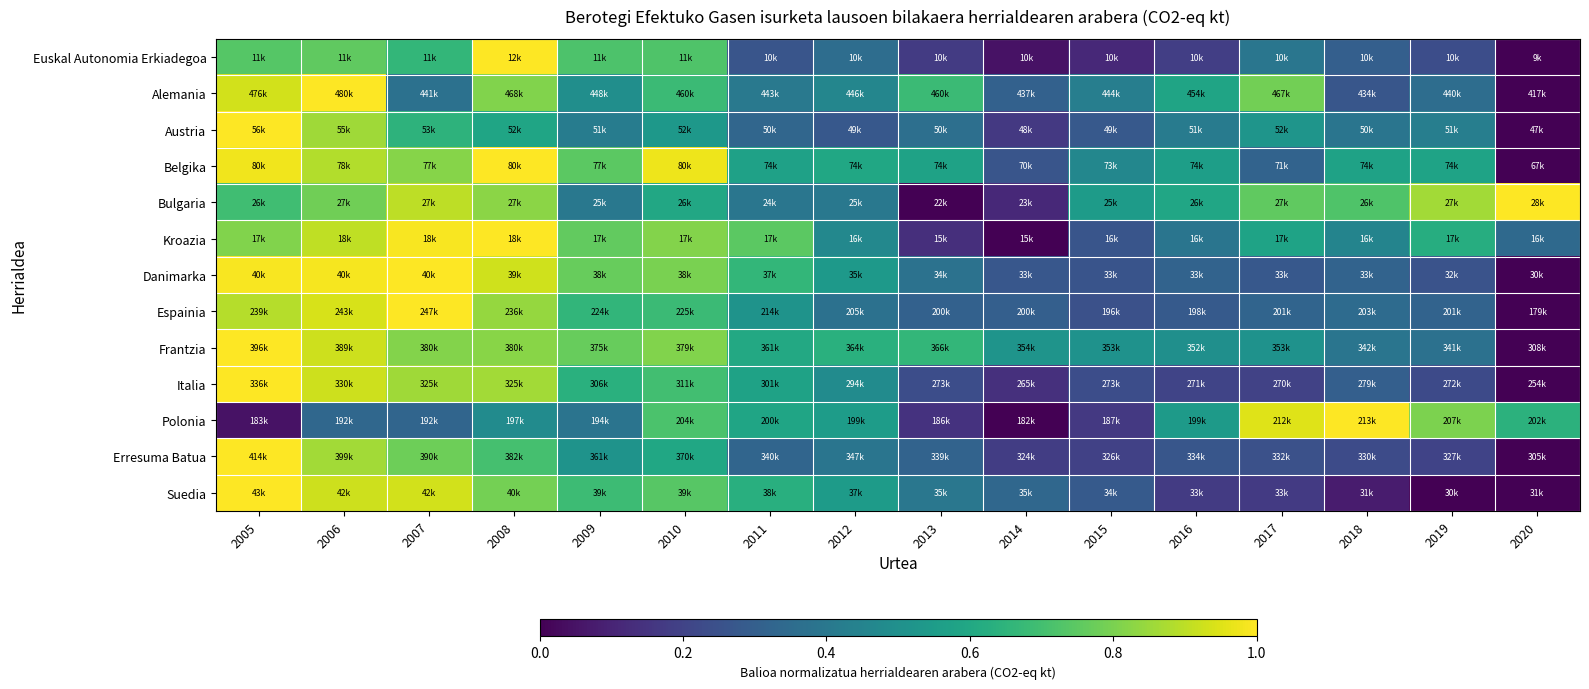

Reading right to left, list all the values displayed in this chart.

Euskal Autonomia Erkiadegoa: 2020=0.0	2019=0.2	2018=0.3	2017=0.4	2016=0.2	2015=0.1	2014=0.0	2013=0.2	2012=0.4	2011=0.3	2010=0.7	2009=0.7	2008=1.0	2007=0.7	2006=0.8	2005=0.7
Alemania: 2020=0.0	2019=0.4	2018=0.3	2017=0.8	2016=0.6	2015=0.4	2014=0.3	2013=0.7	2012=0.5	2011=0.4	2010=0.7	2009=0.5	2008=0.8	2007=0.4	2006=1.0	2005=0.9
Austria: 2020=0.0	2019=0.4	2018=0.4	2017=0.5	2016=0.4	2015=0.3	2014=0.2	2013=0.4	2012=0.3	2011=0.3	2010=0.5	2009=0.4	2008=0.6	2007=0.6	2006=0.9	2005=1.0
Belgika: 2020=0.0	2019=0.6	2018=0.6	2017=0.3	2016=0.6	2015=0.5	2014=0.3	2013=0.6	2012=0.6	2011=0.6	2010=1.0	2009=0.7	2008=1.0	2007=0.8	2006=0.9	2005=1.0
Bulgaria: 2020=1.0	2019=0.9	2018=0.7	2017=0.8	2016=0.6	2015=0.5	2014=0.1	2013=0.0	2012=0.4	2011=0.4	2010=0.6	2009=0.4	2008=0.8	2007=0.9	2006=0.8	2005=0.7
Kroazia: 2020=0.3	2019=0.6	2018=0.5	2017=0.6	2016=0.4	2015=0.3	2014=0.0	2013=0.1	2012=0.5	2011=0.7	2010=0.8	2009=0.8	2008=1.0	2007=1.0	2006=0.9	2005=0.8
Danimarka: 2020=0.0	2019=0.3	2018=0.3	2017=0.3	2016=0.3	2015=0.3	2014=0.3	2013=0.4	2012=0.5	2011=0.7	2010=0.8	2009=0.8	2008=0.9	2007=1.0	2006=1.0	2005=1.0
Espainia: 2020=0.0	2019=0.3	2018=0.4	2017=0.3	2016=0.3	2015=0.2	2014=0.3	2013=0.3	2012=0.4	2011=0.5	2010=0.7	2009=0.7	2008=0.8	2007=1.0	2006=0.9	2005=0.9
Frantzia: 2020=0.0	2019=0.4	2018=0.4	2017=0.5	2016=0.5	2015=0.5	2014=0.5	2013=0.7	2012=0.6	2011=0.6	2010=0.8	2009=0.8	2008=0.8	2007=0.8	2006=0.9	2005=1.0
Italia: 2020=0.0	2019=0.2	2018=0.3	2017=0.2	2016=0.2	2015=0.2	2014=0.1	2013=0.2	2012=0.5	2011=0.6	2010=0.7	2009=0.6	2008=0.9	2007=0.9	2006=0.9	2005=1.0
Polonia: 2020=0.6	2019=0.8	2018=1.0	2017=1.0	2016=0.5	2015=0.2	2014=0.0	2013=0.1	2012=0.6	2011=0.6	2010=0.7	2009=0.4	2008=0.5	2007=0.3	2006=0.3	2005=0.0
Erresuma Batua: 2020=0.0	2019=0.2	2018=0.2	2017=0.2	2016=0.3	2015=0.2	2014=0.2	2013=0.3	2012=0.4	2011=0.3	2010=0.6	2009=0.5	2008=0.7	2007=0.8	2006=0.9	2005=1.0
Suedia: 2020=0.0	2019=0.0	2018=0.1	2017=0.2	2016=0.2	2015=0.3	2014=0.3	2013=0.4	2012=0.5	2011=0.6	2010=0.7	2009=0.7	2008=0.8	2007=0.9	2006=0.9	2005=1.0